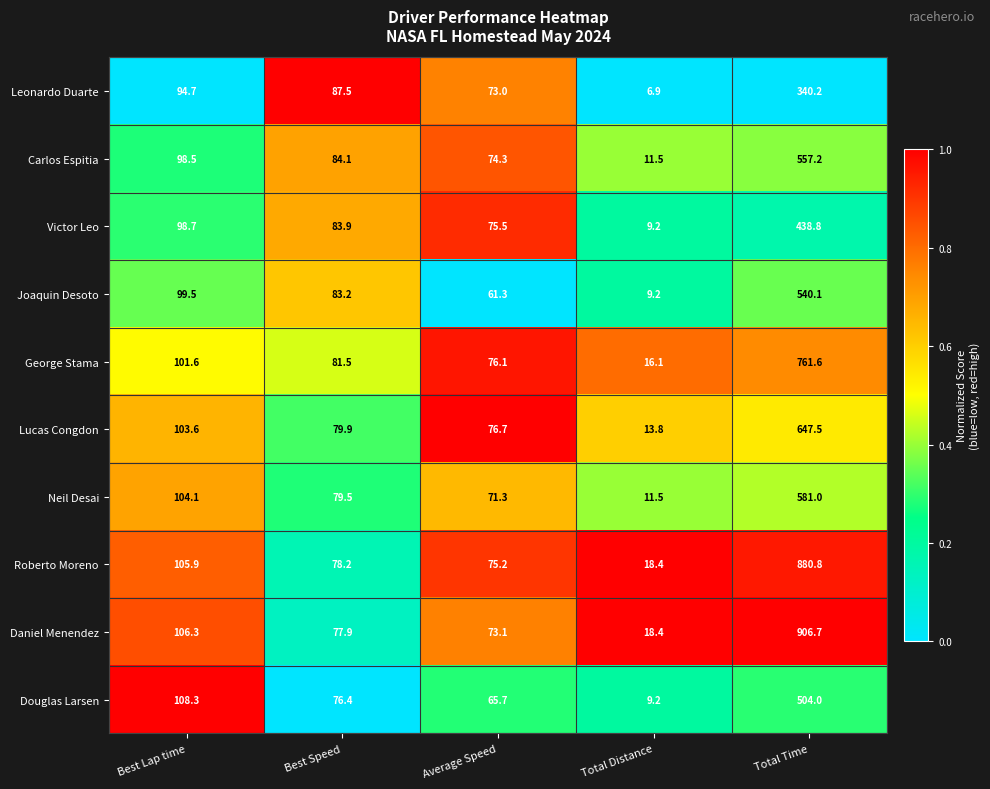

What is the difference between the highest and lowest values at Best Lap time?

13.6